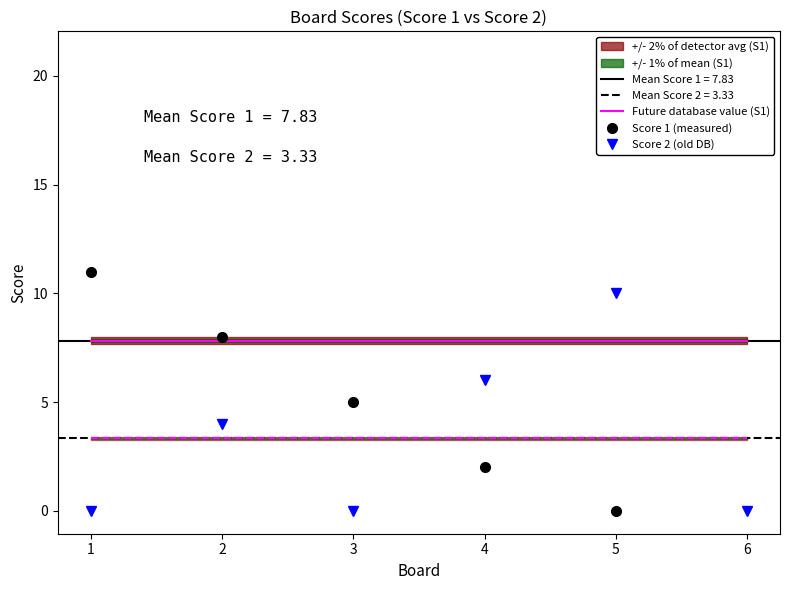

After their last crossing, which series has the higher values: Score 2 (old DB) or Future database value (S1)?

Future database value (S1)